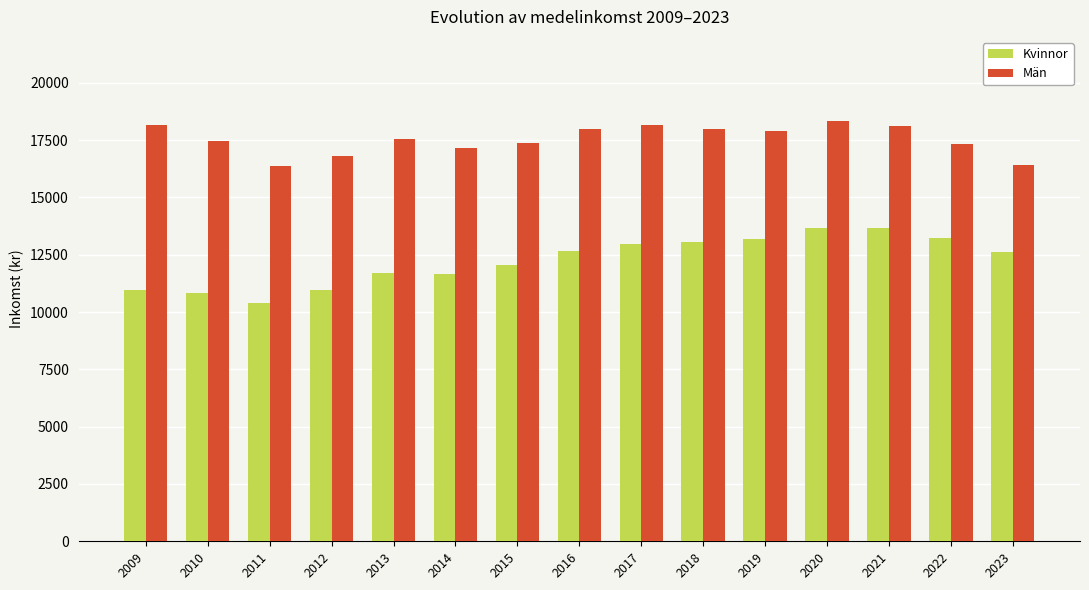

Read the Män value at 2015.

17379